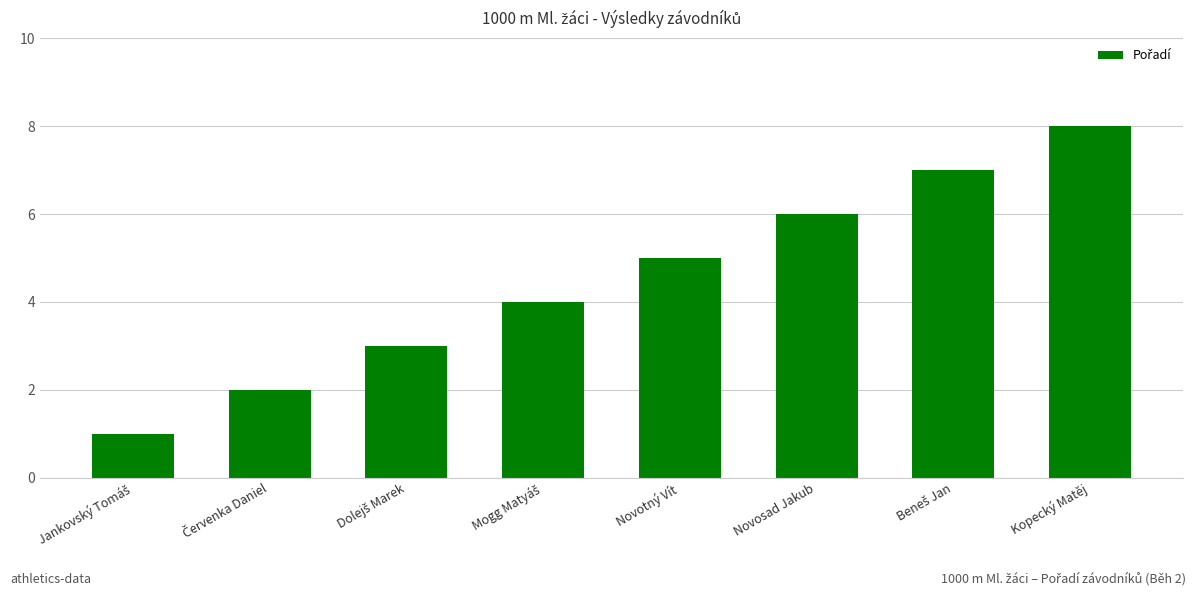

What is the smallest value displayed?

1